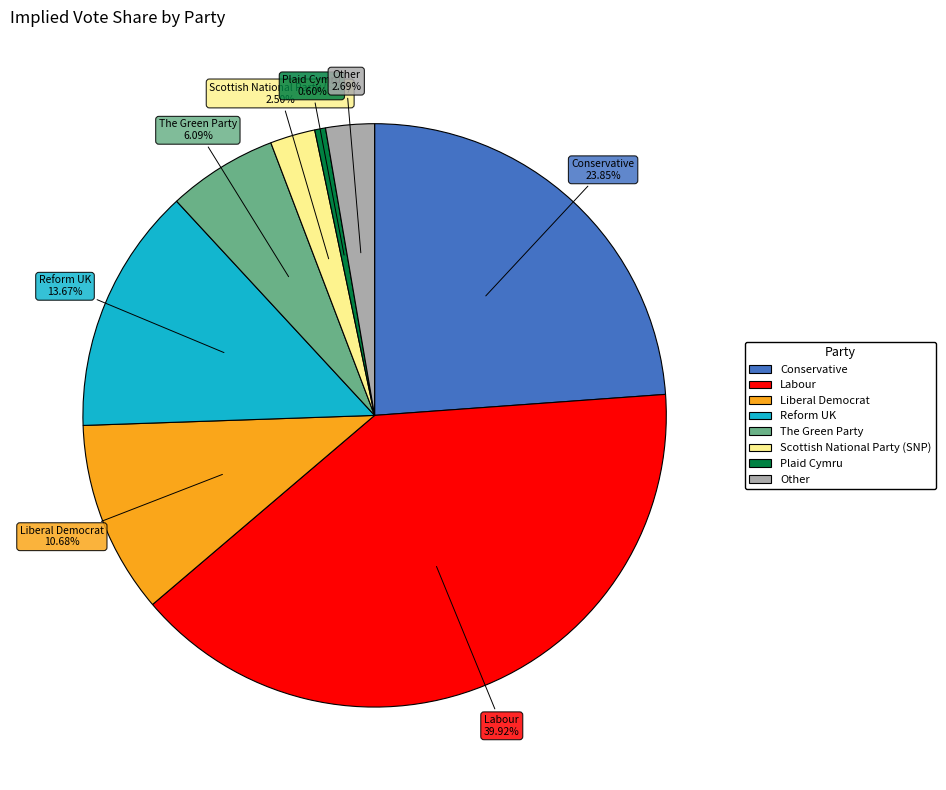

How many segments does this pie chart have?

8